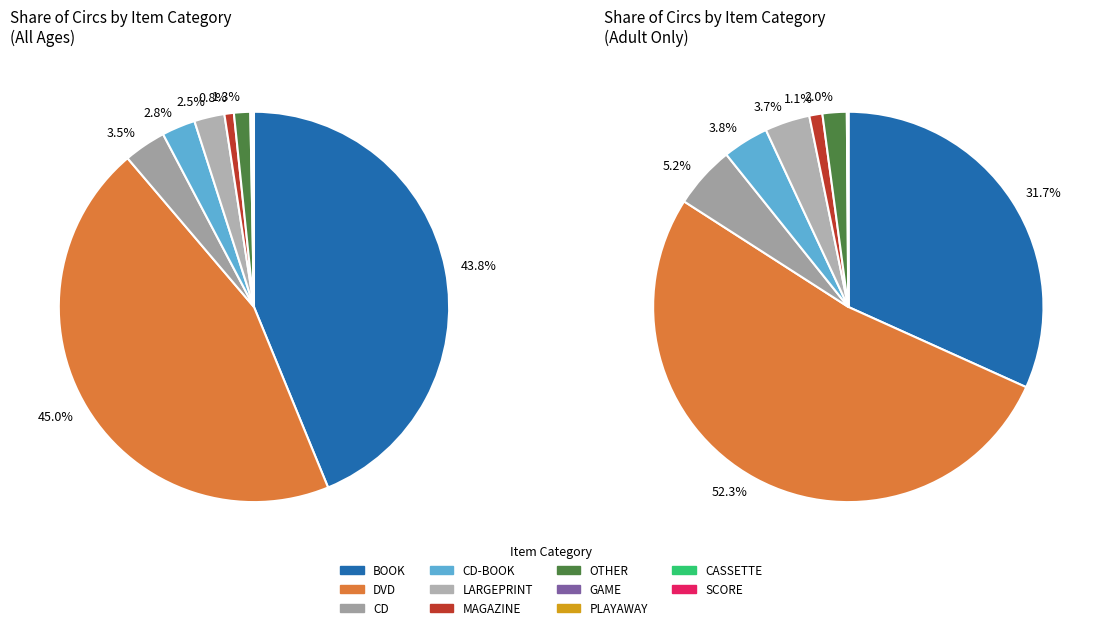

What percentage is the OTHER slice, to the nearest percent?

1%